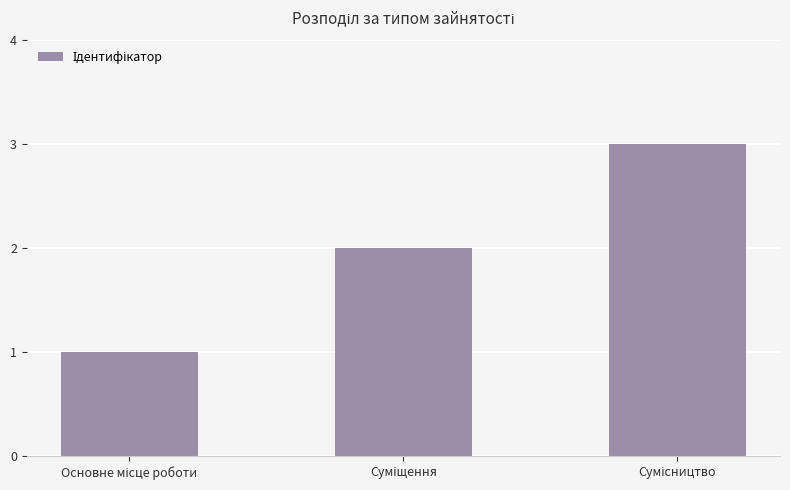

What is the greatest value displayed?

3